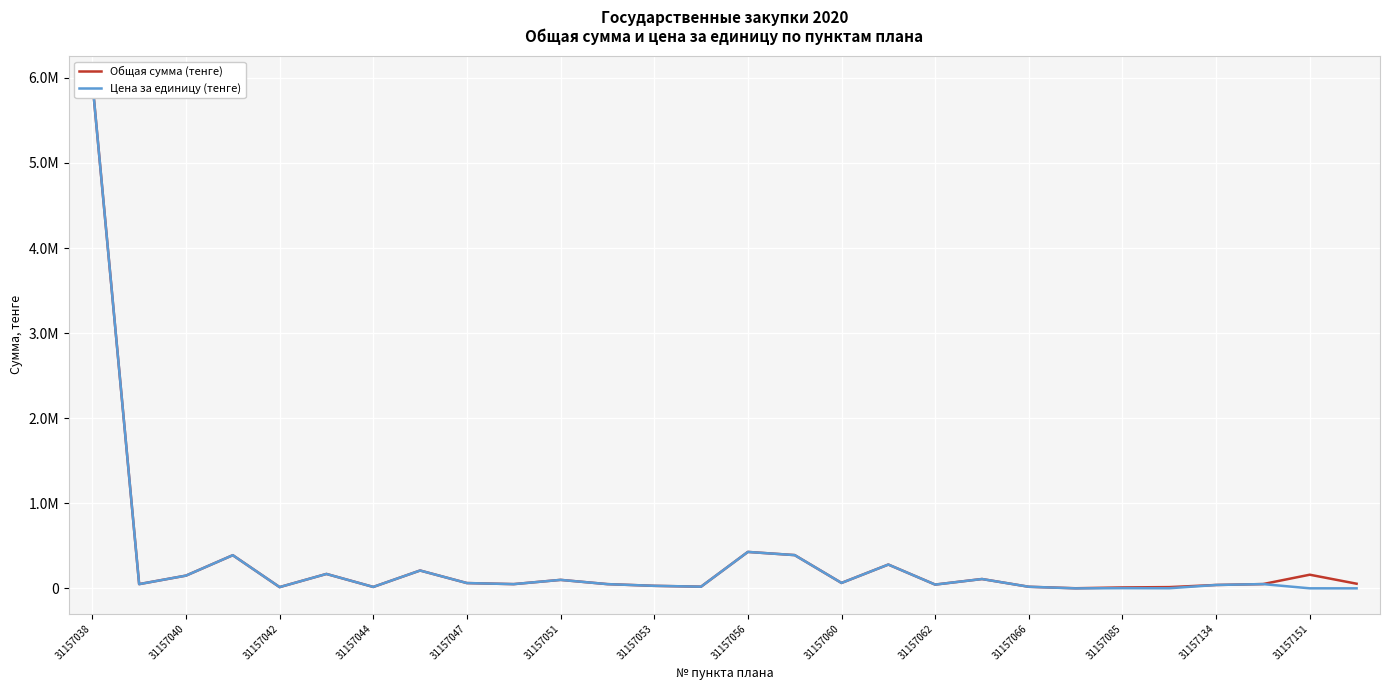

Which series contains the lowest Y value?

Цена за единицу (тенге)